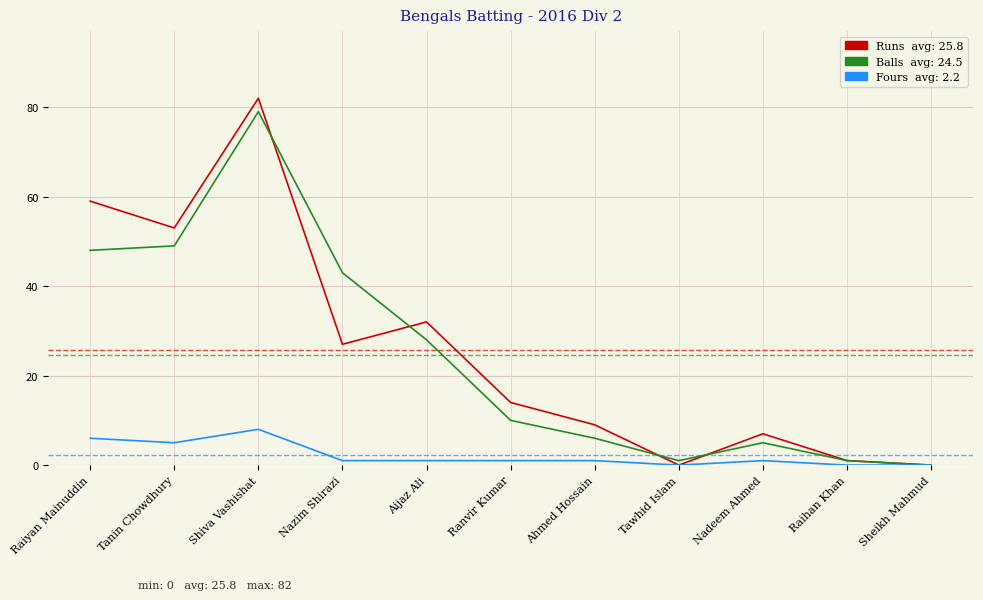

What is the total value across all series at Tanin Chowdhury?

107